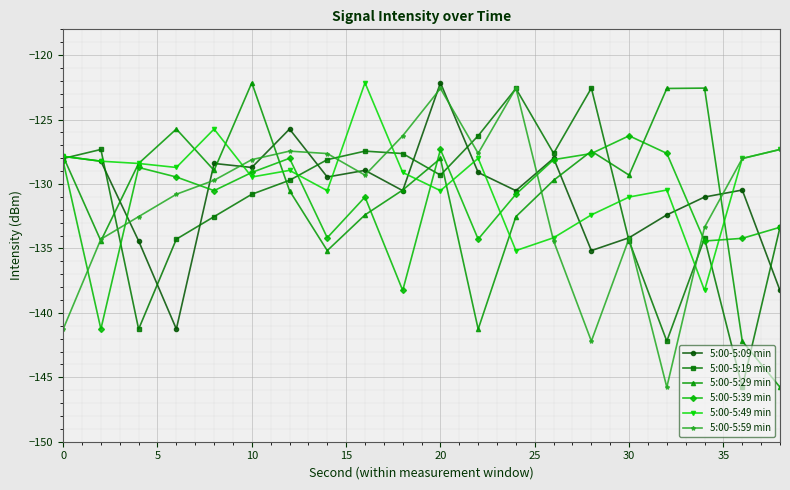

What is the difference between the maximum and minimum values in the 5:00-5:19 min series?

23.2